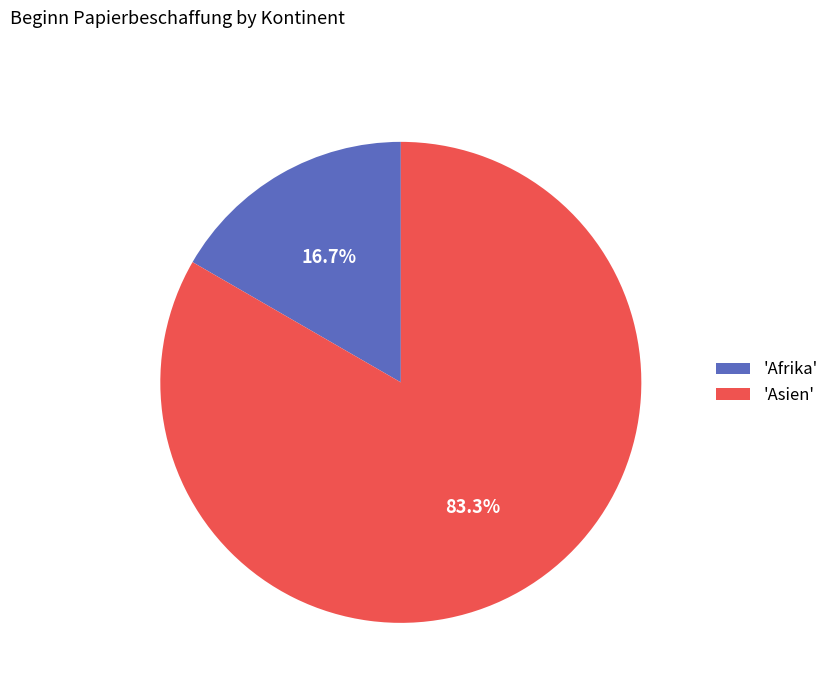

Is there any slice that represents more than half of the pie?

Yes